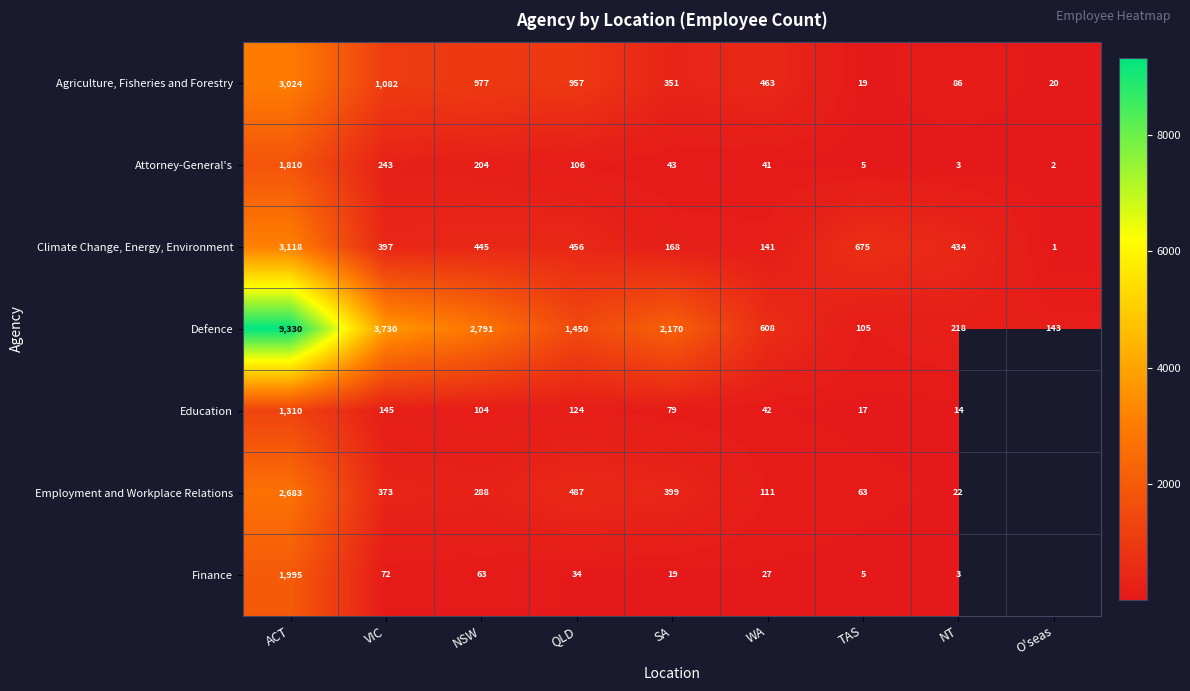

Where does the Agriculture, Fisheries and Forestry series first go above 463?

ACT